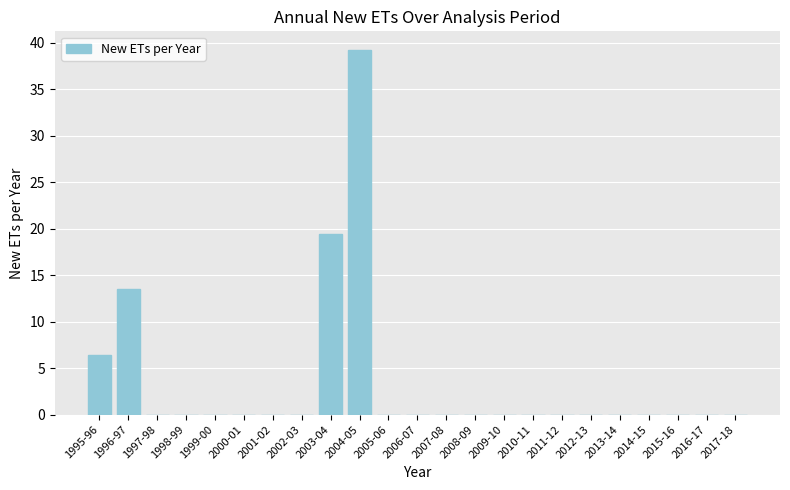

Approximately how many times larger is the value at 2004-05 compared to 1996-97?

2.9